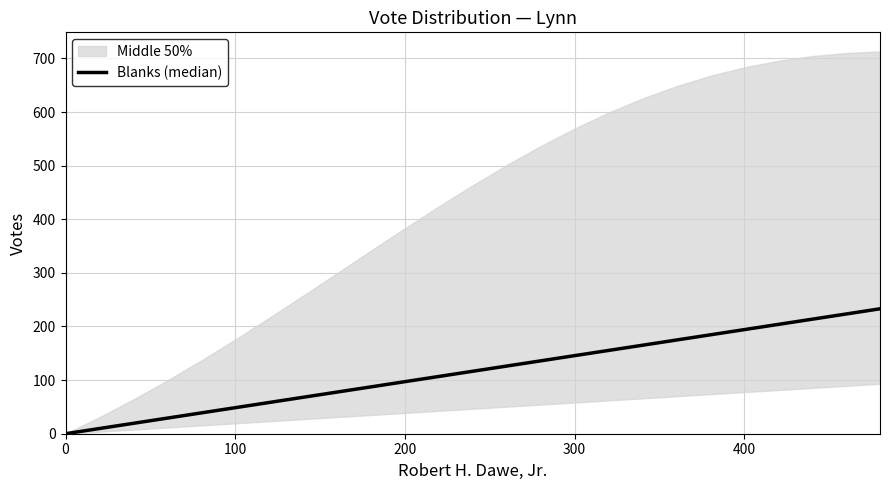

What is the value of the 8th point from the left?

68.0